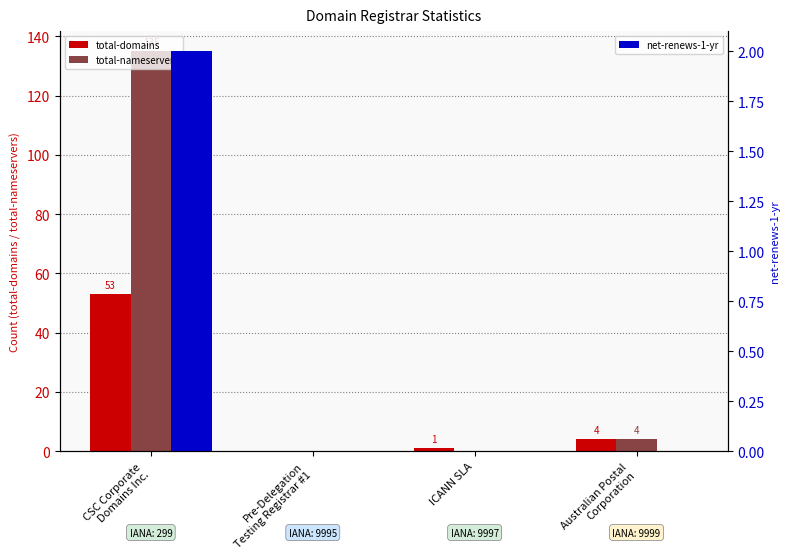

How many net-renews-1-yr values are between 0 and 2?

4